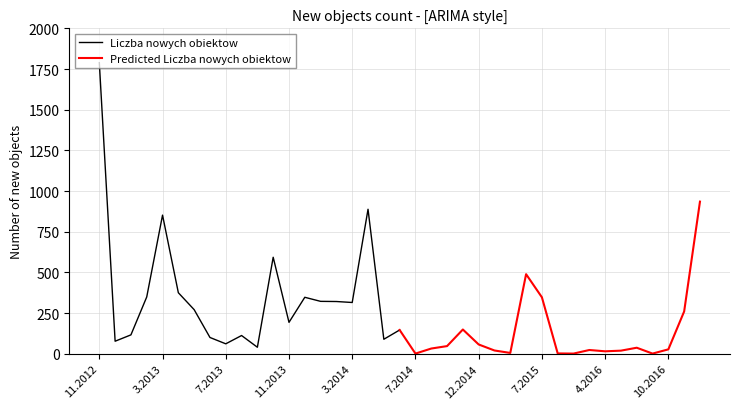

What is the difference between the maximum and minimum values in the Predicted Liczba nowych obiektow series?

934